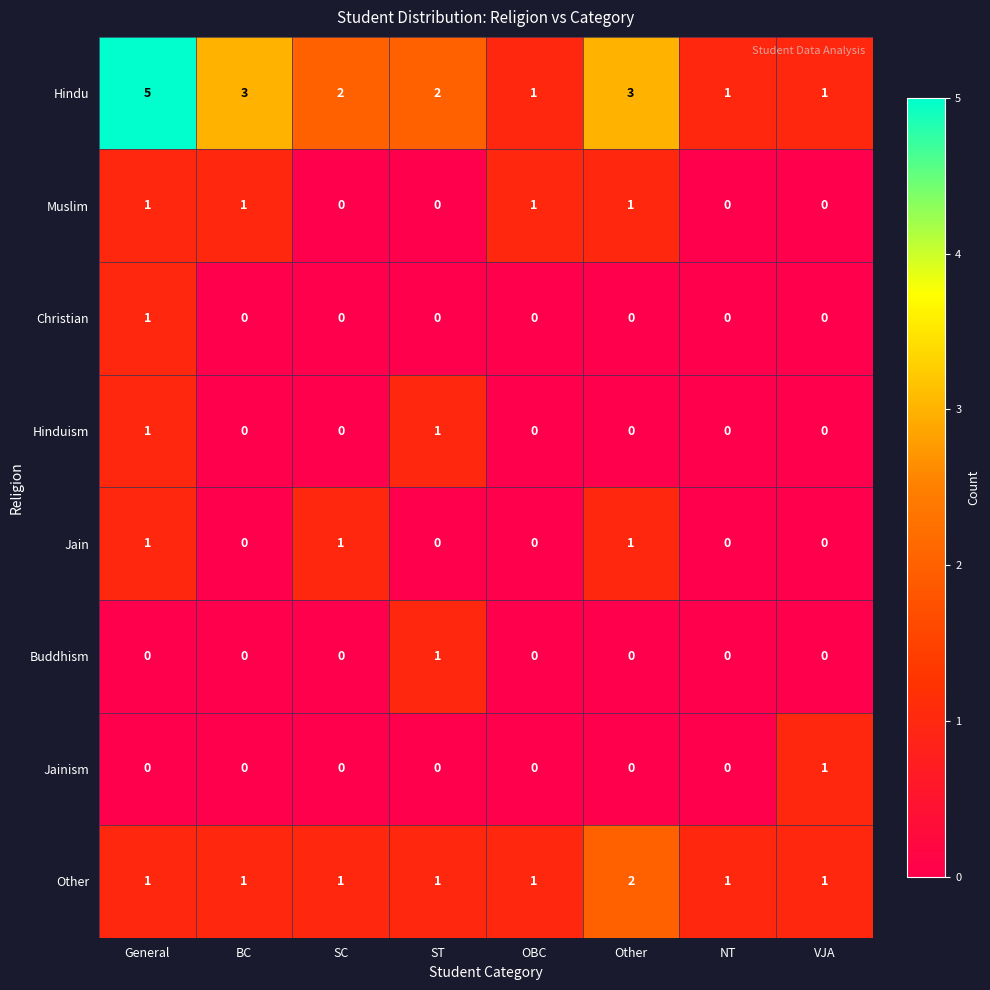

Count the number of data series in this chart.

8